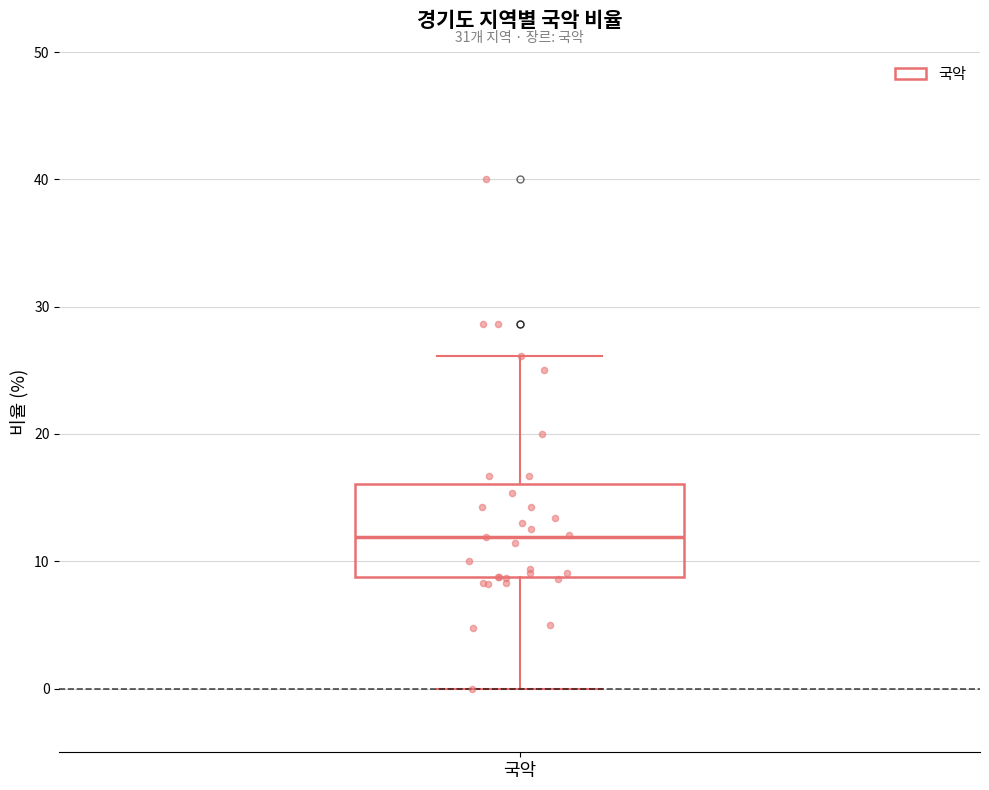

Where does the upper whisker of the box for 국악 end on the y-axis? The values are not printed on the chart, so give them approximately, as read against the axis.

26